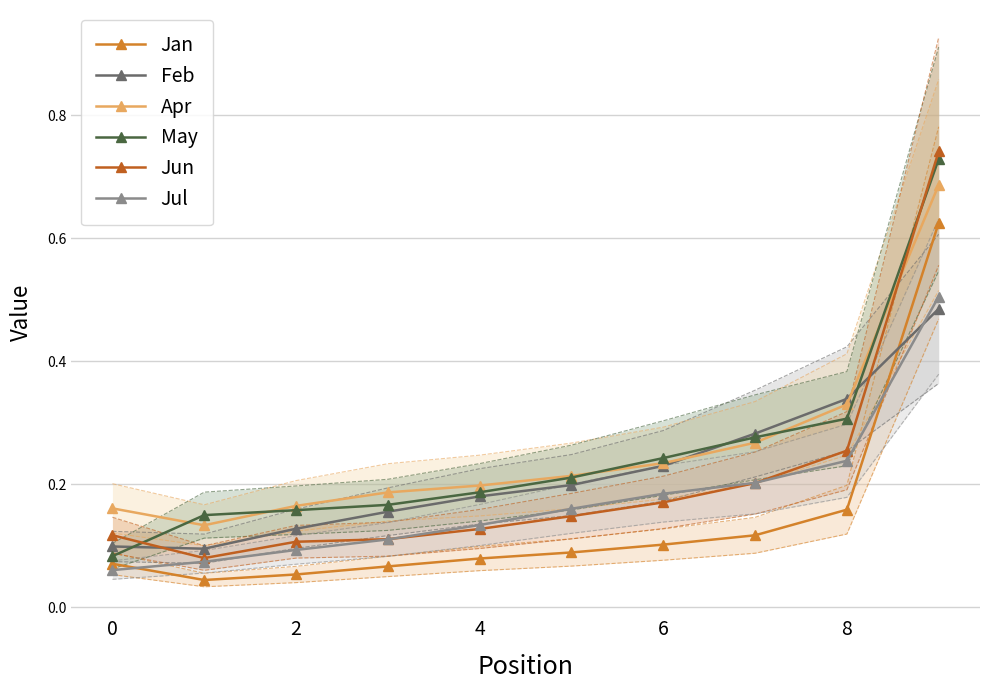

True or false: Jul has more than 2 points higher than both neighbors.

False